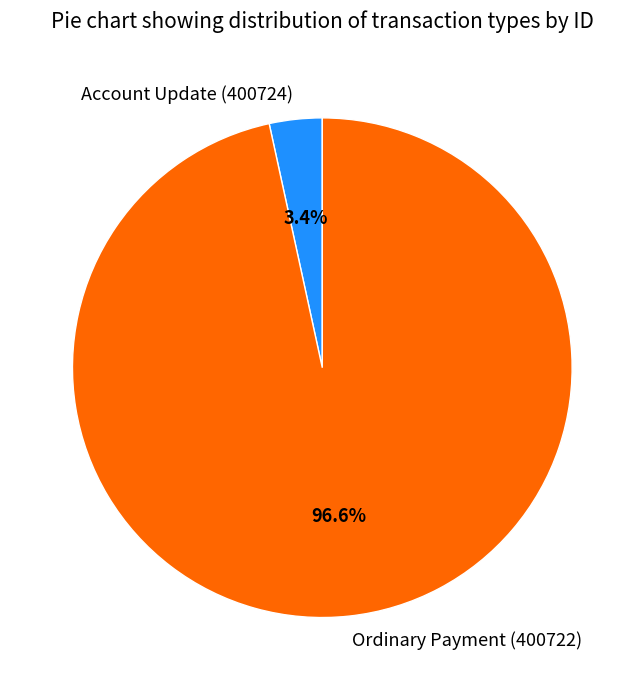

Which has a higher value, Ordinary Payment (400722) or Account Update (400724)?

Ordinary Payment (400722)